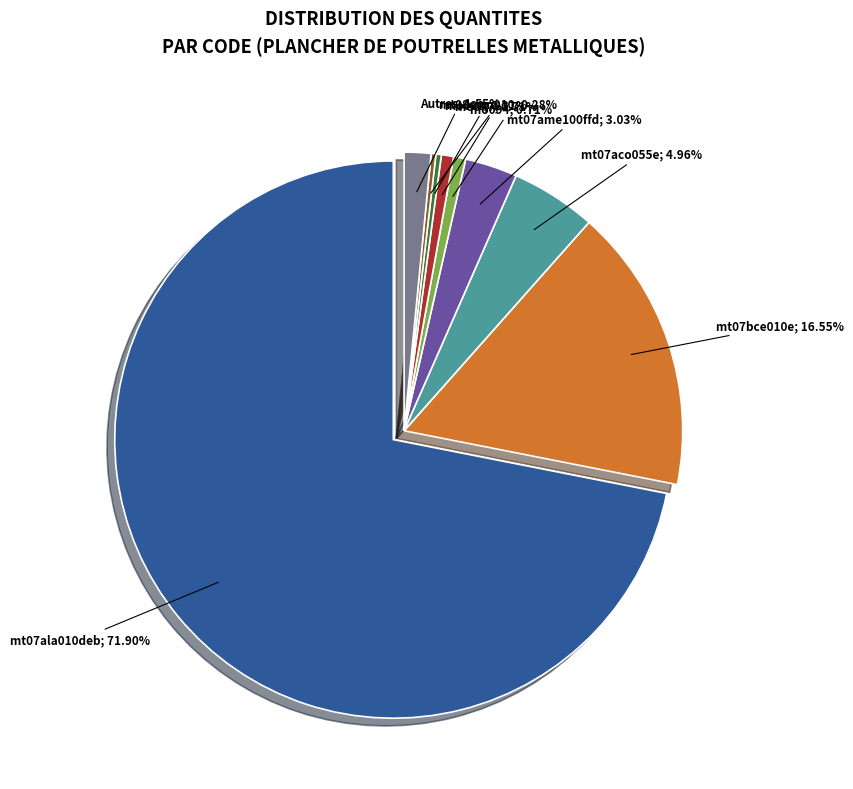

Which has a higher value, mt07bce010e or mt07aco055e?

mt07bce010e